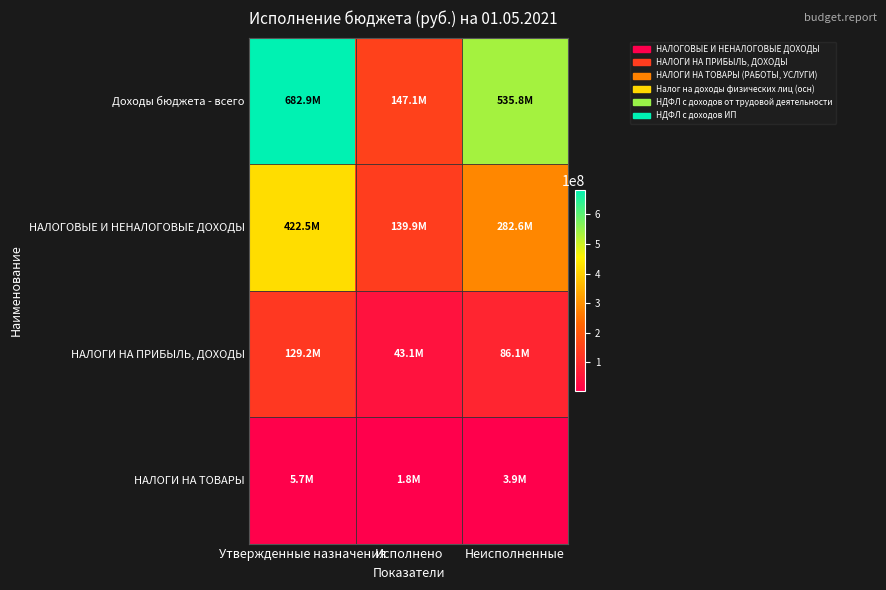

What is the total value across all series at Неисполненные?

908441742.2